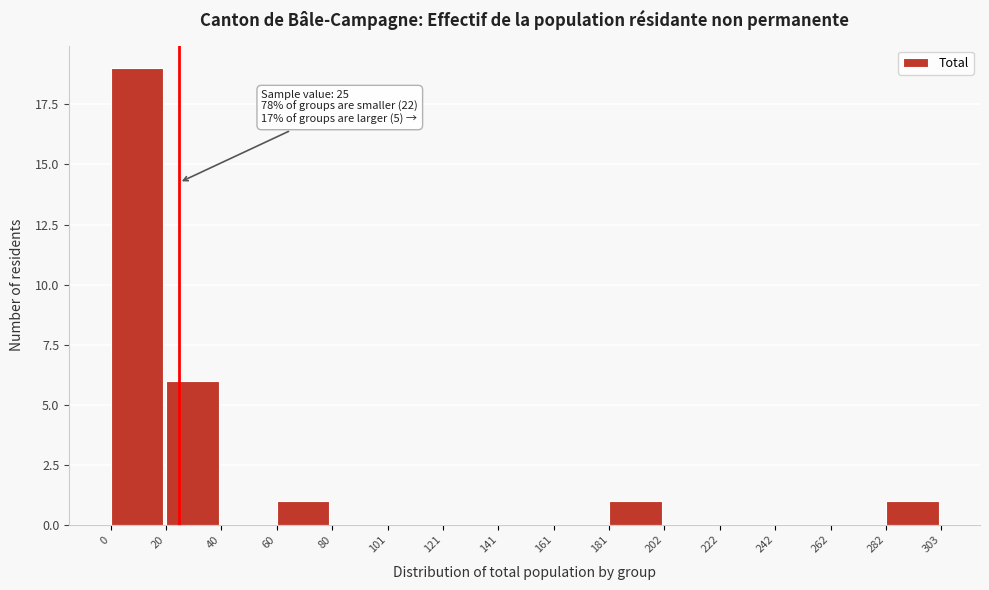

Over which range of the x-axis is the bar tallest?

0 to 20